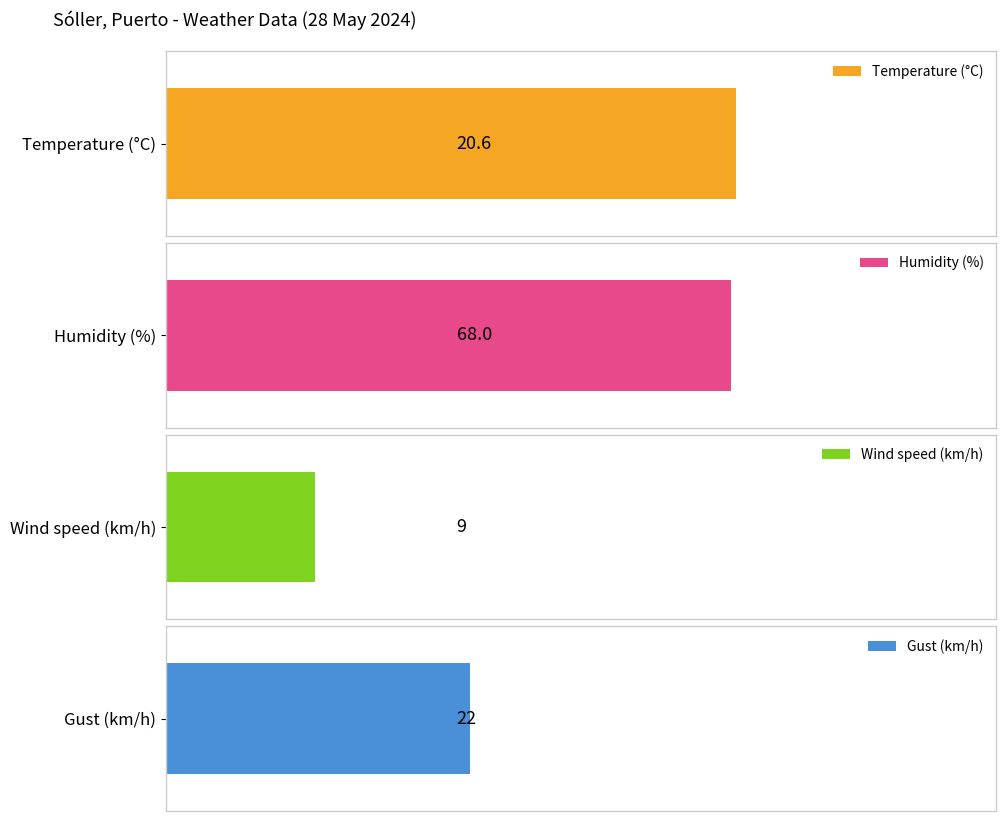

How many series are shown in this chart?

4